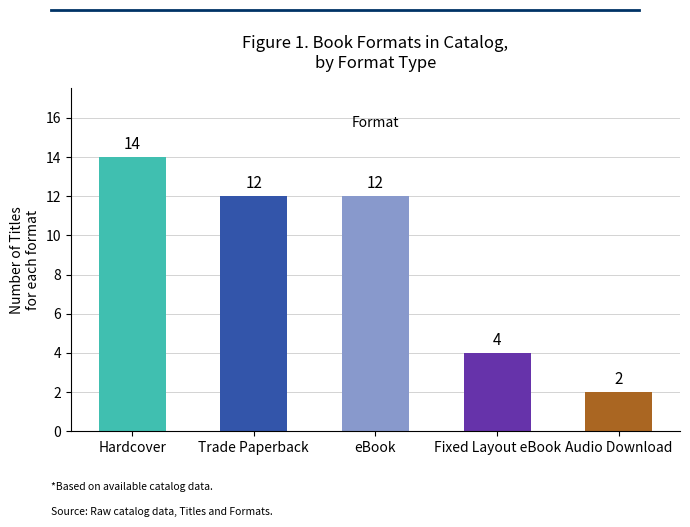

What is the smallest value displayed?

2